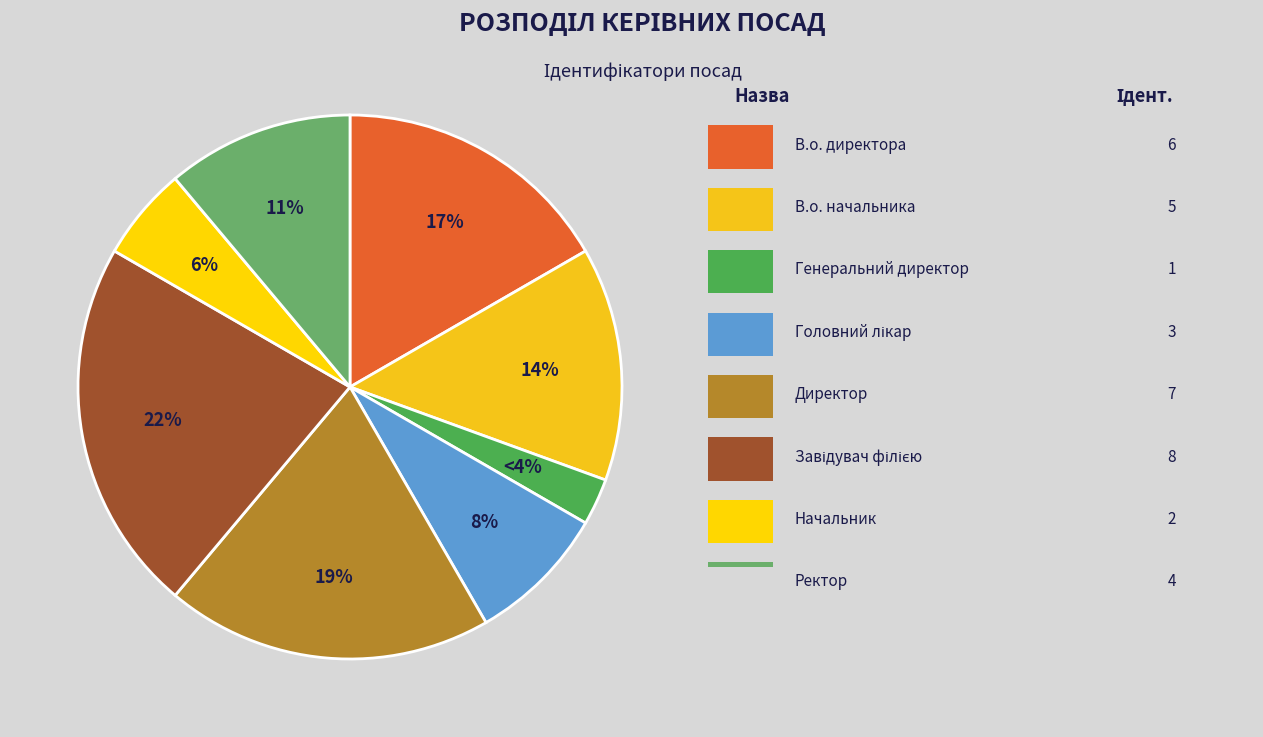

What percentage is the В.о. начальника slice, to the nearest percent?

14%